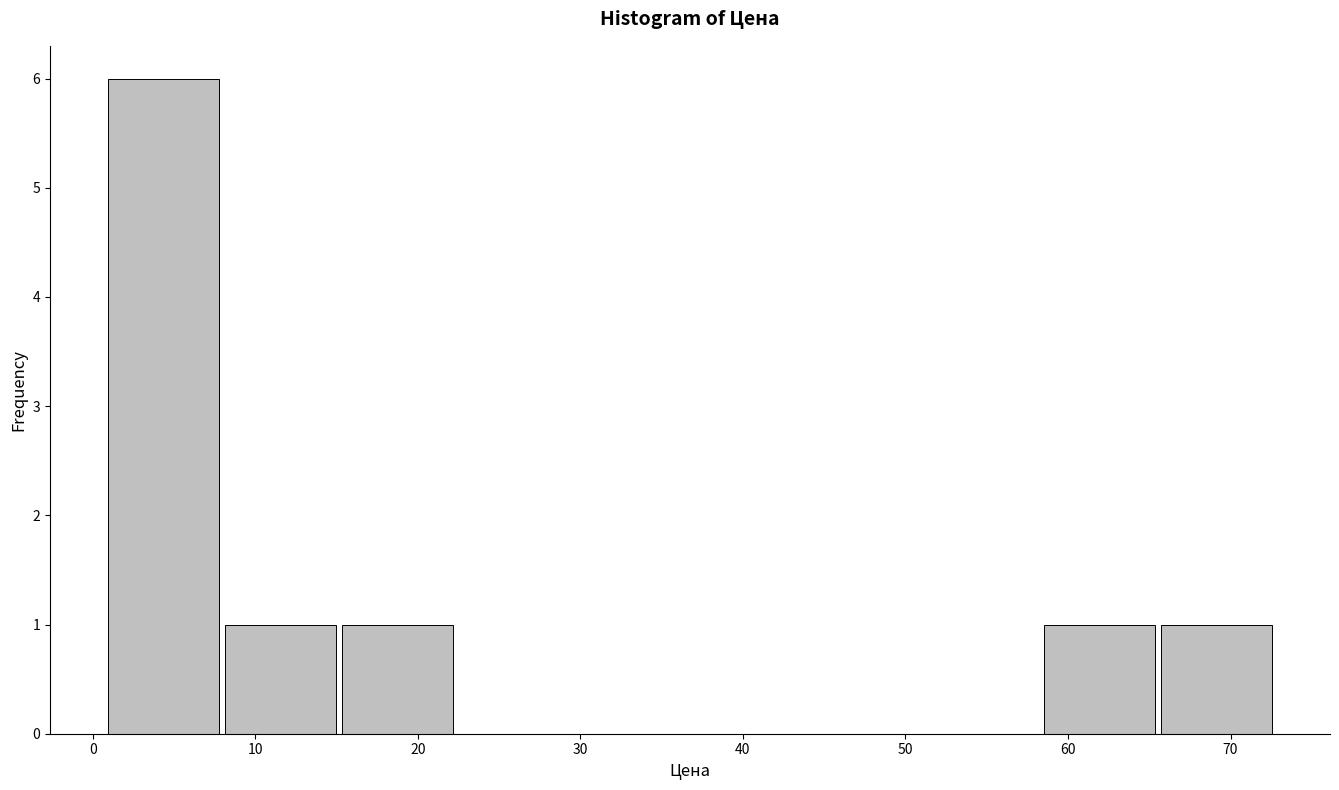

Reading left to right, transcribe this chart: for each bar, give the range it covers on the x-axis and its height. Neither the bar edges nor the heights are printed on the chart, so give them approximately, as read against the axes.

1 to 8: 6
8 to 15: 1
15 to 23: 1
23 to 30: 0
30 to 37: 0
37 to 44: 0
44 to 51: 0
51 to 59: 0
59 to 66: 1
66 to 73: 1